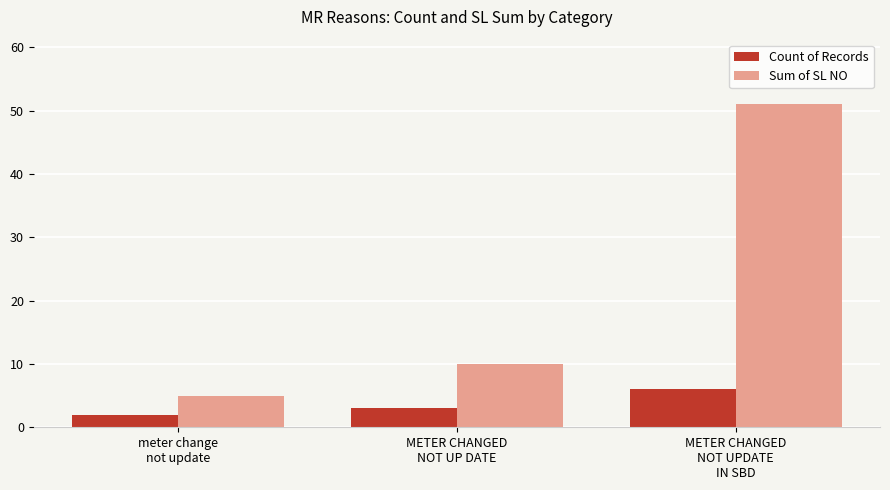

Reading left to right, extract all data points from this chart.

Count of Records: meter change
not update=2	METER CHANGED
NOT UP DATE=3	METER CHANGED
NOT UPDATE
IN SBD=6
Sum of SL NO: meter change
not update=5	METER CHANGED
NOT UP DATE=10	METER CHANGED
NOT UPDATE
IN SBD=51